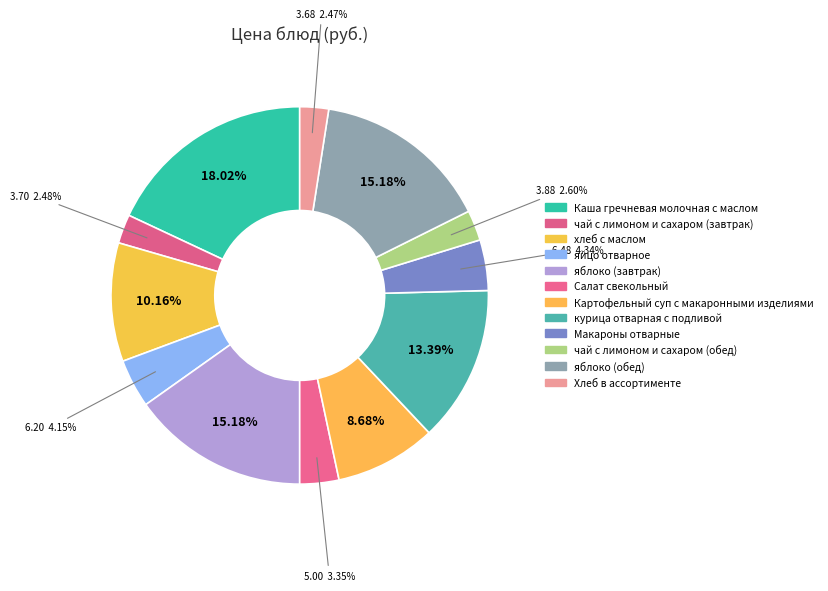

How many segments does this pie chart have?

12